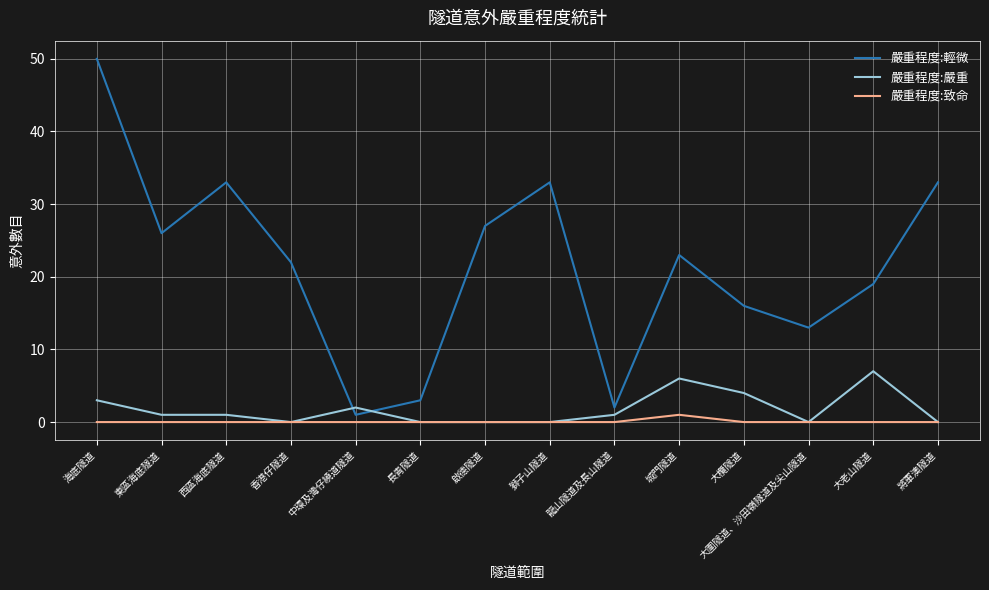

After their last crossing, which series has the higher values: 嚴重程度:輕微 or 嚴重程度:嚴重?

嚴重程度:輕微